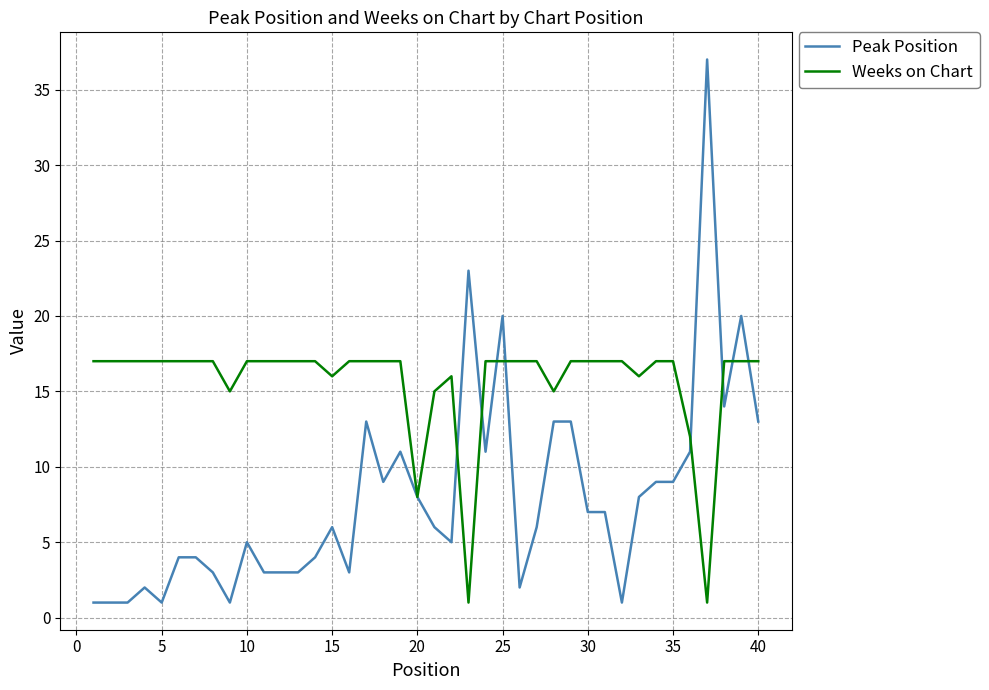

Reading left to right, what are all the values shown in this chart?

Peak Position: 1	1	1	2	1	4	4	3	1	5	3	3	3	4	6	3	13	9	11	8	6	5	23	11	20	2	6	13	13	7	7	1	8	9	9	11	37	14	20	13
Weeks on Chart: 17	17	17	17	17	17	17	17	15	17	17	17	17	17	16	17	17	17	17	8	15	16	1	17	17	17	17	15	17	17	17	17	16	17	17	12	1	17	17	17